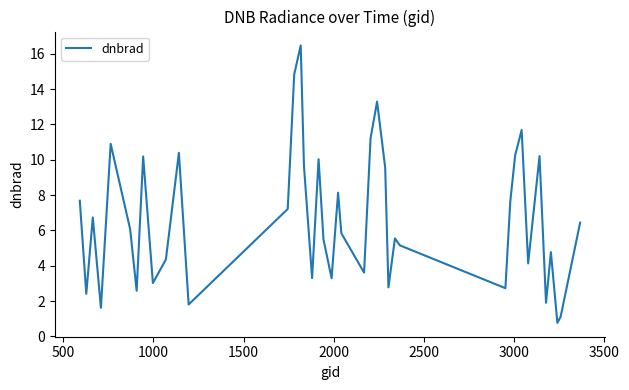

How many interior local valleys (lower than both neighbors) does the data have?

13